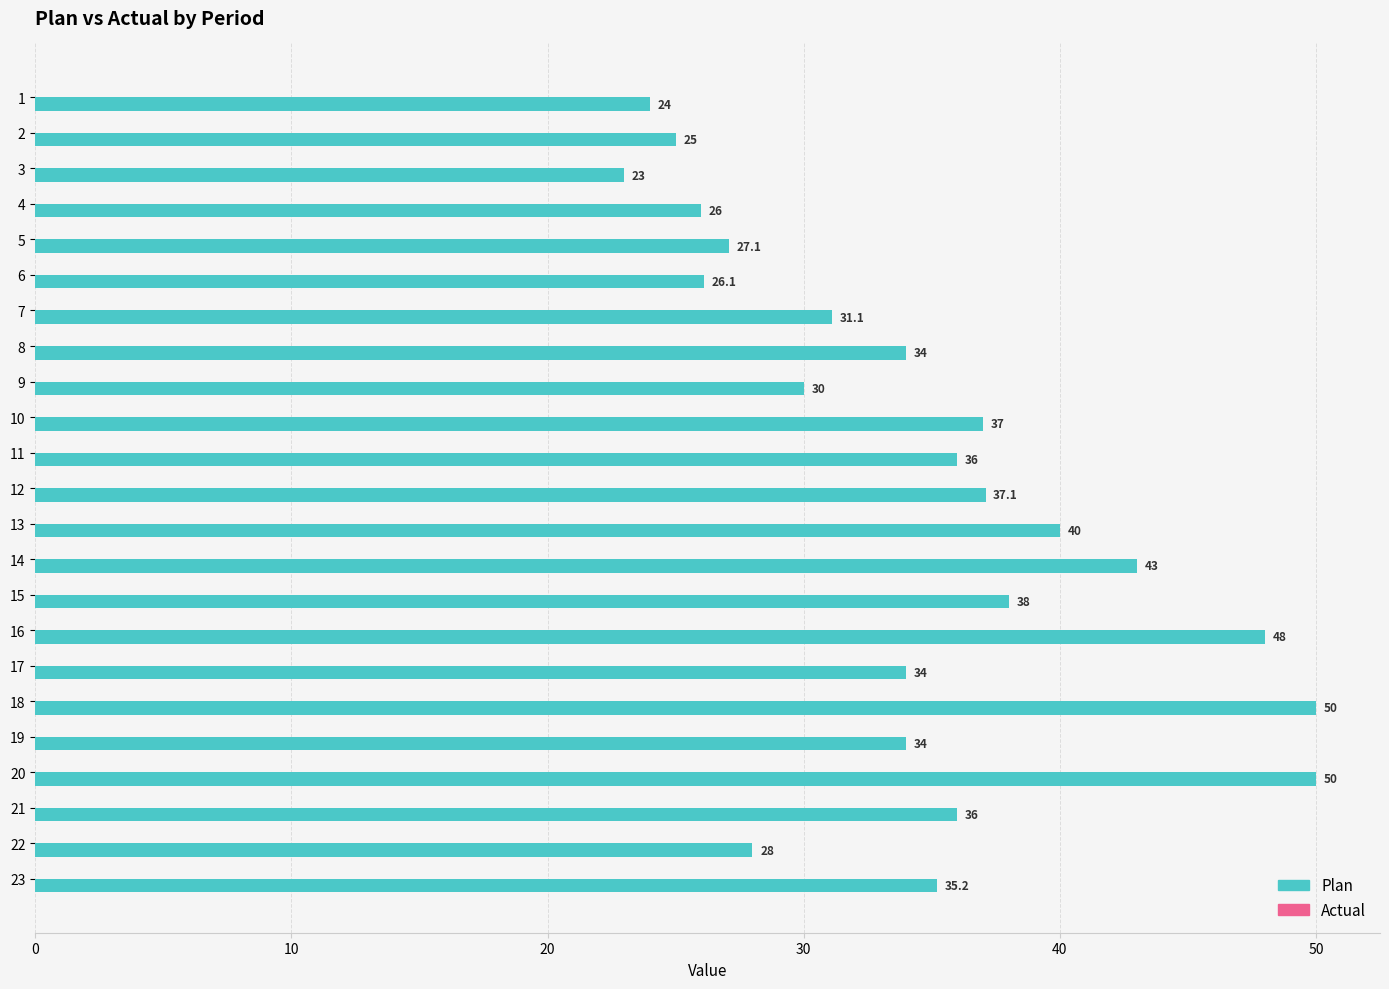

The chart shows a value of 30.0 at 9. True or false?

True